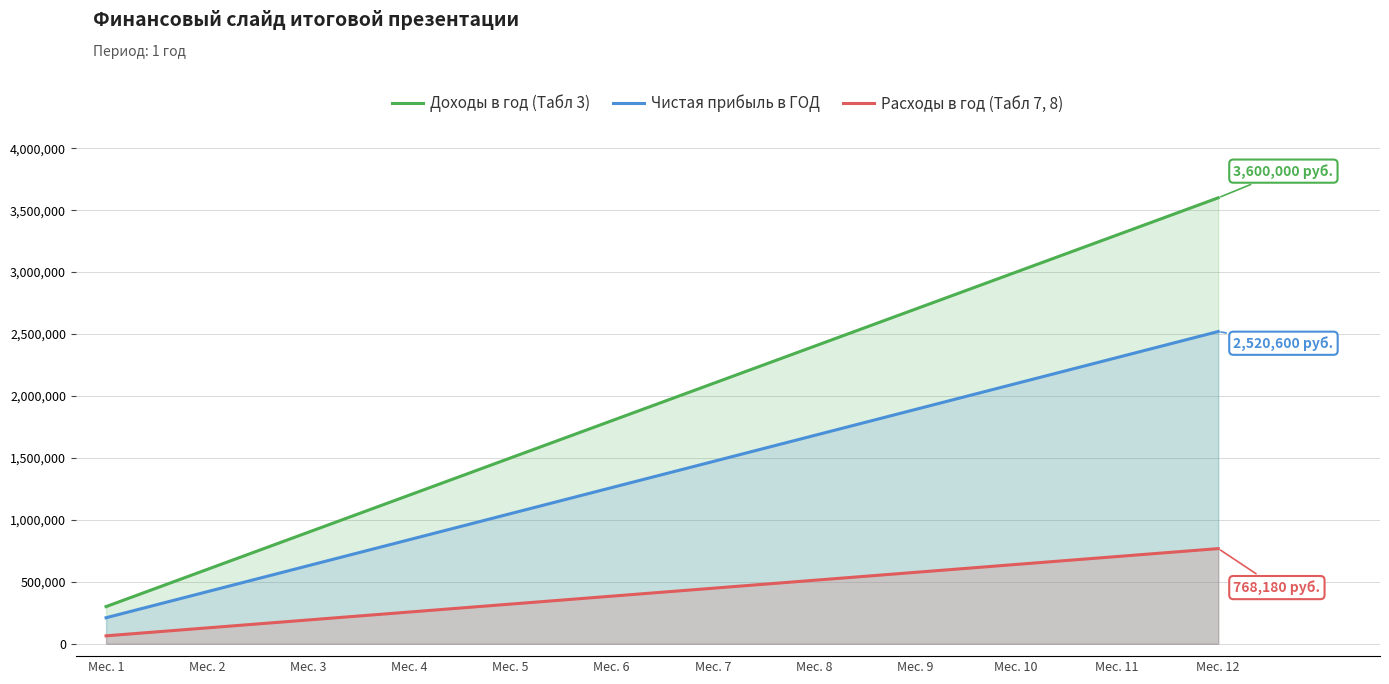

True or false: Чистая прибыль в ГОД has a value of 1680400 at Мес. 8.

True